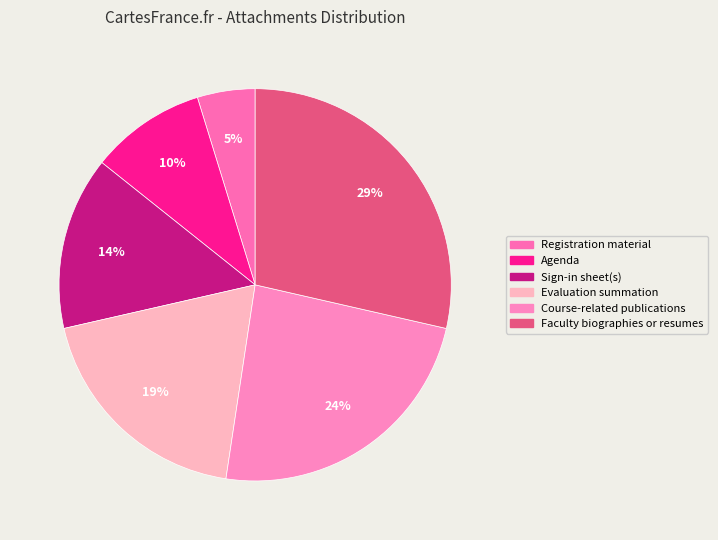

Which slice is the smallest?

Registration material